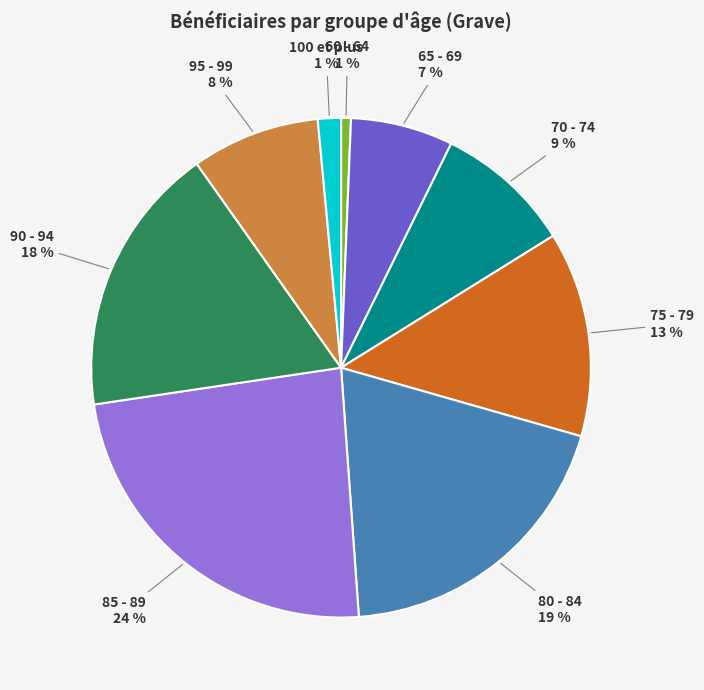

Which has a higher value, 80 - 84 or 60 - 64?

80 - 84